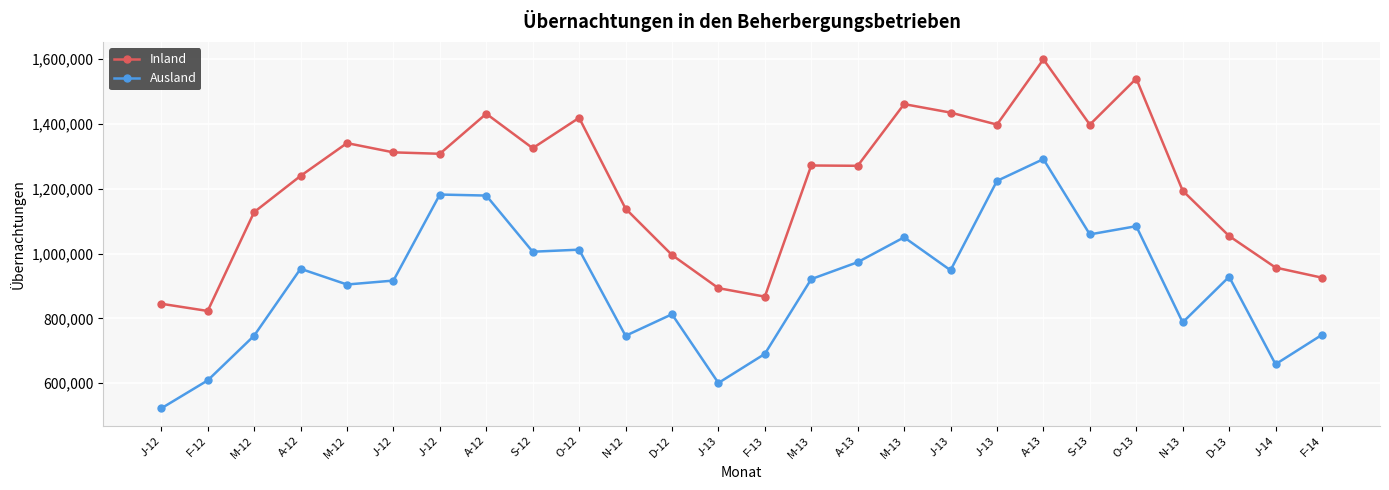

At which category does Ausland reach its first local valley?

M-12